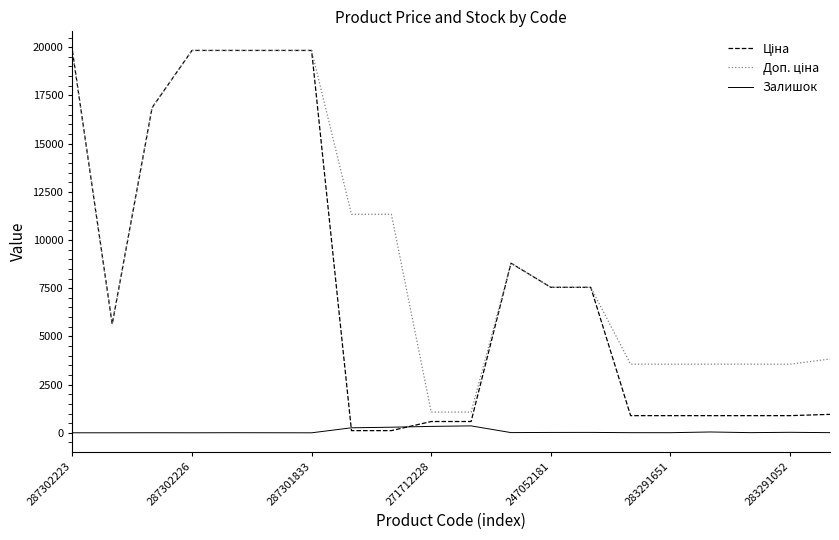

What is the maximum value shown in the chart?

19831.1